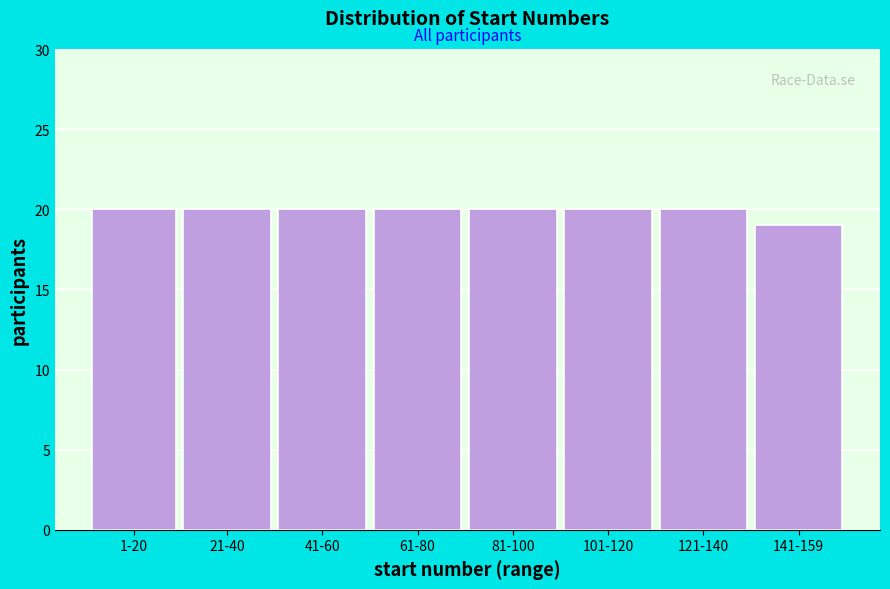

Reading left to right, extract all data points from this chart.

1-20=20	21-40=20	41-60=20	61-80=20	81-100=20	101-120=20	121-140=20	141-159=19